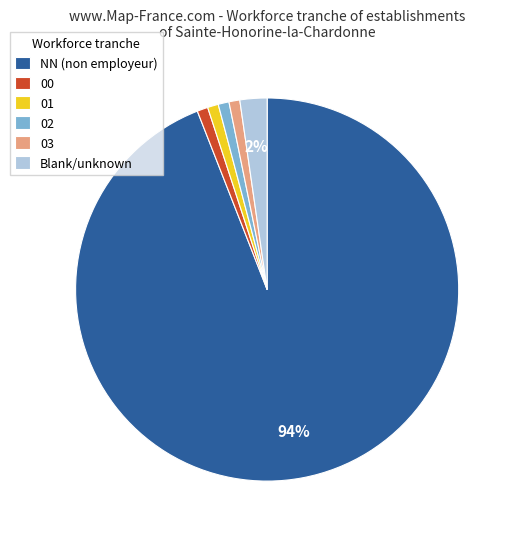

Is it true that 00 is 1% of the pie?

True